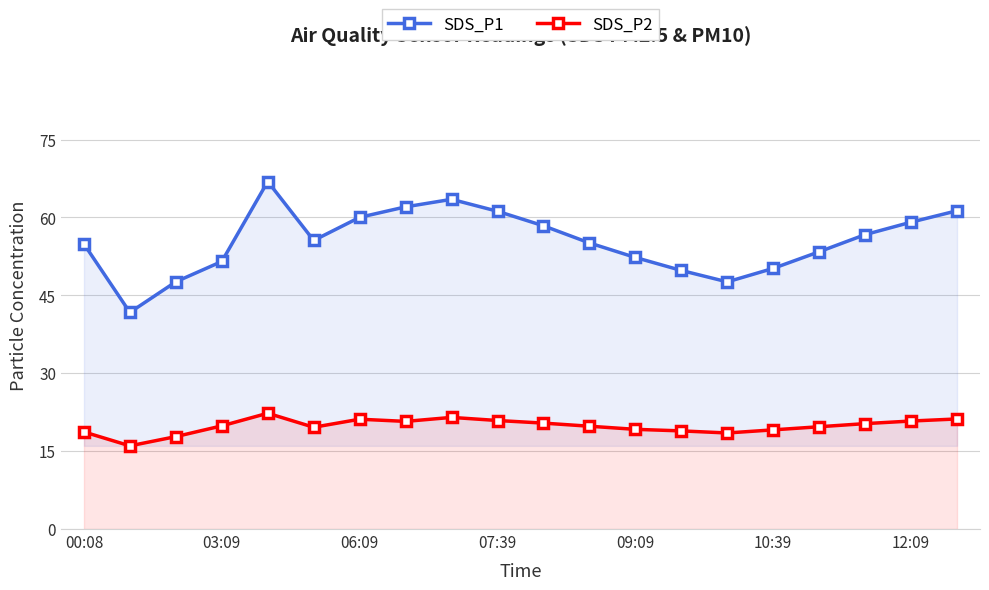

True or false: SDS_P1 and SDS_P2 intersect in this chart.

False